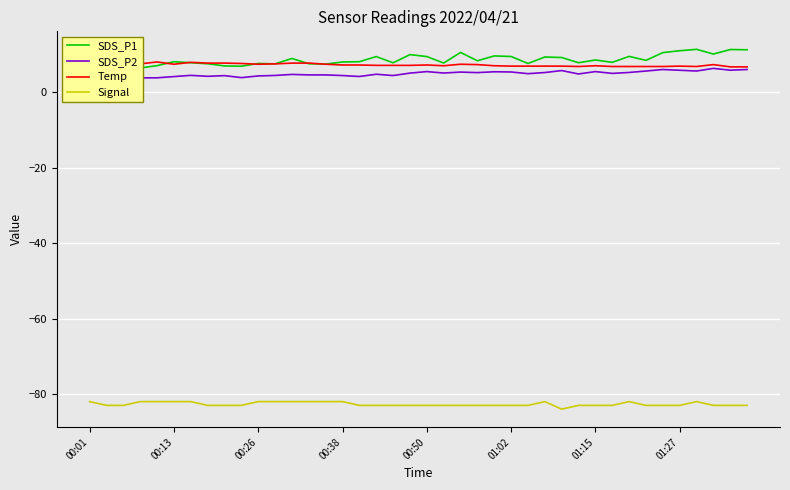

What is the total value across all series at 12?

-60.7